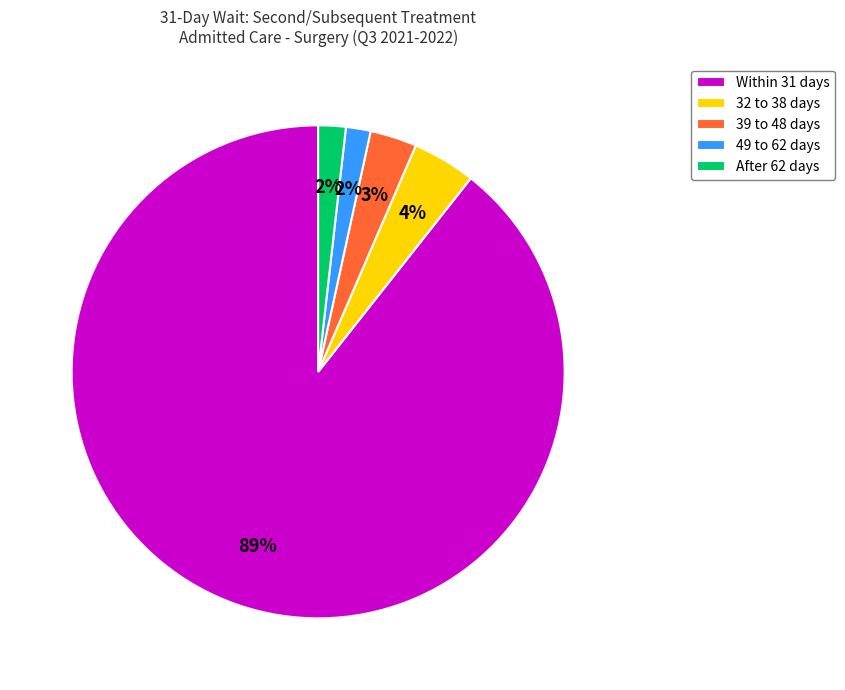

To the nearest percent, what percentage of the pie is Within 31 days?

89%